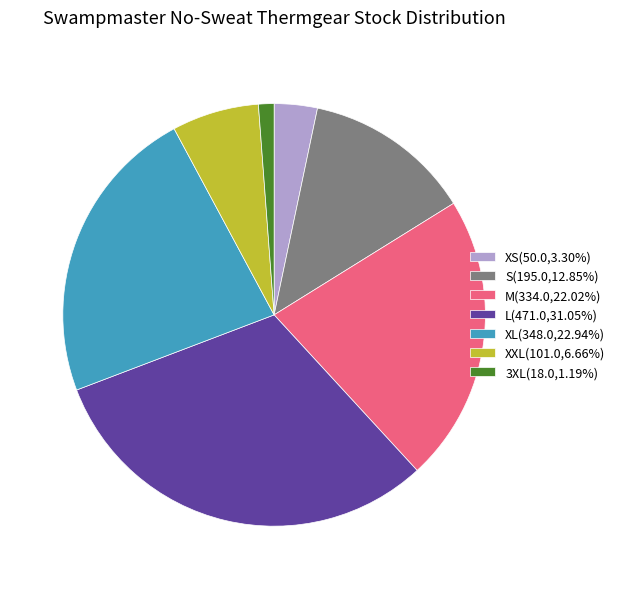

Approximately how many times larger is the value at XXL(101.0,6.66%) compared to M(334.0,22.02%)?

0.3